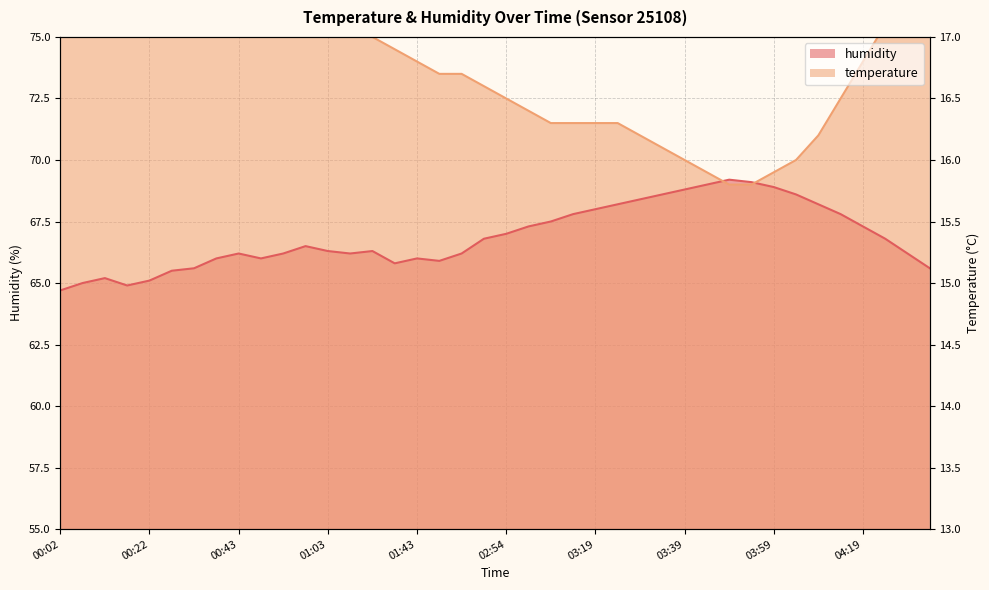

What is the difference between the humidity values at 02:54 and 01:08?

0.8